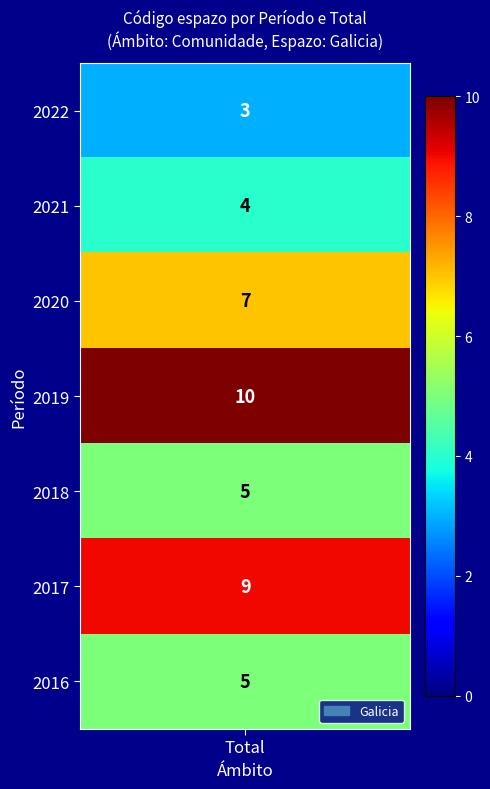

What is the difference between the maximum and minimum values?

7